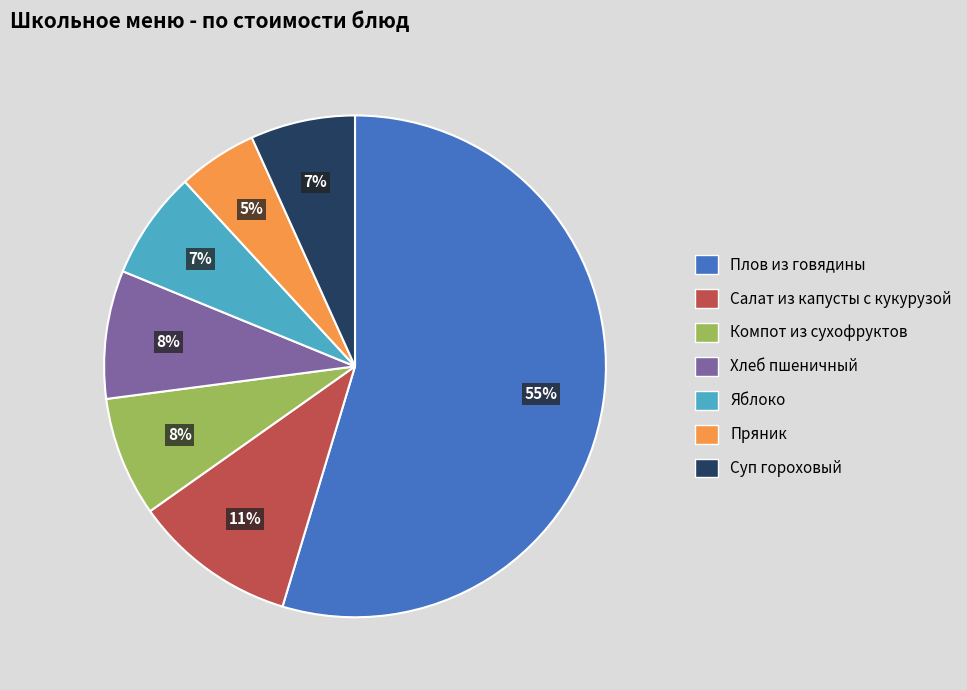

To the nearest percent, what is the difference between the largest and smallest slice percentages?

50%